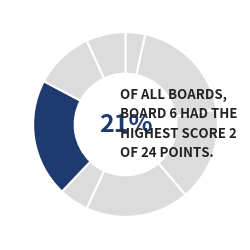

Which has a higher value, Board 5 or Board 6?

Board 6